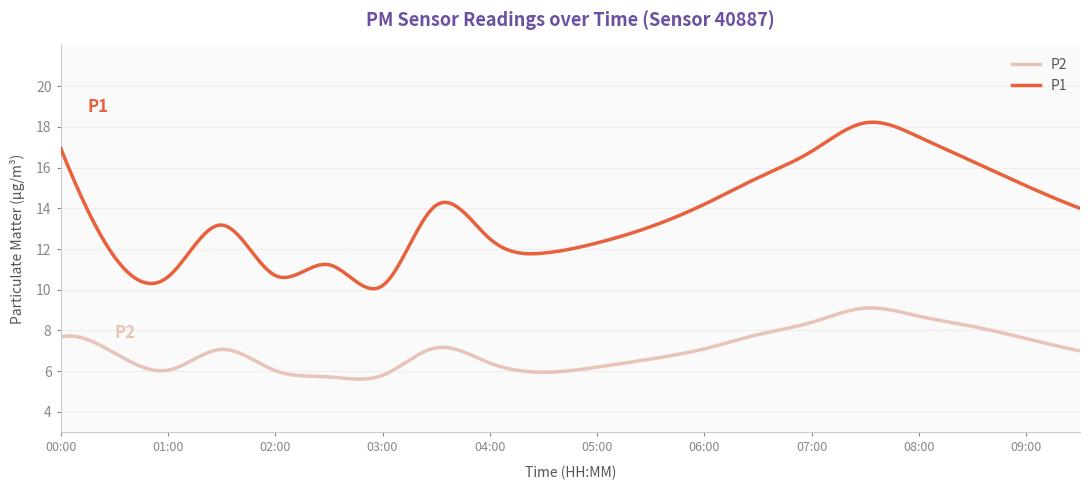

True or false: P2 and P1 intersect in this chart.

False